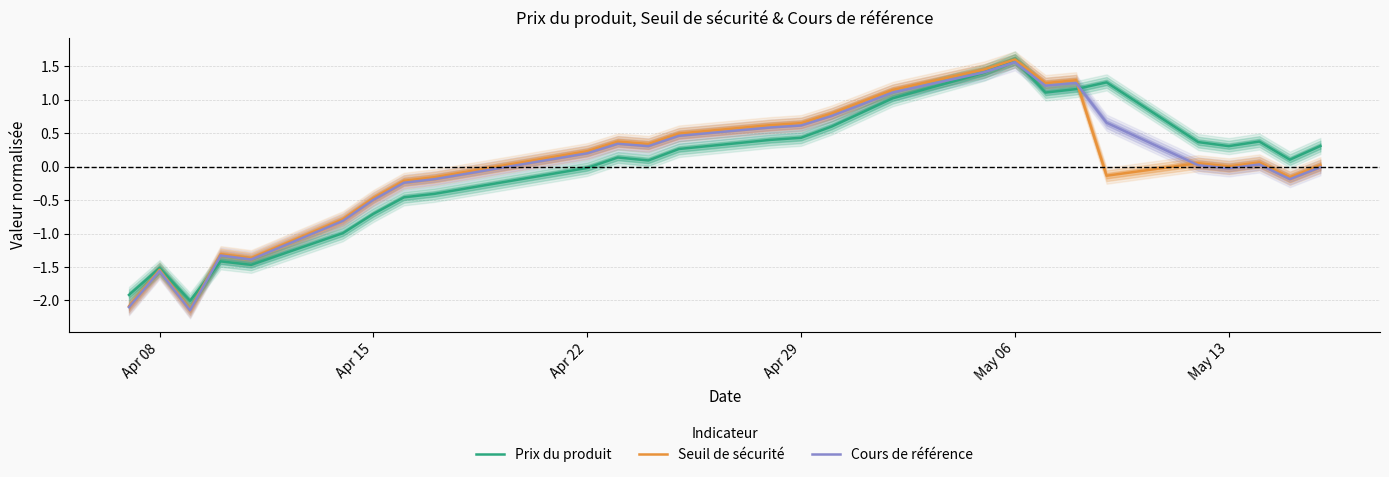

What is the difference between the maximum and second lowest values in the Prix du produit series?

3.5